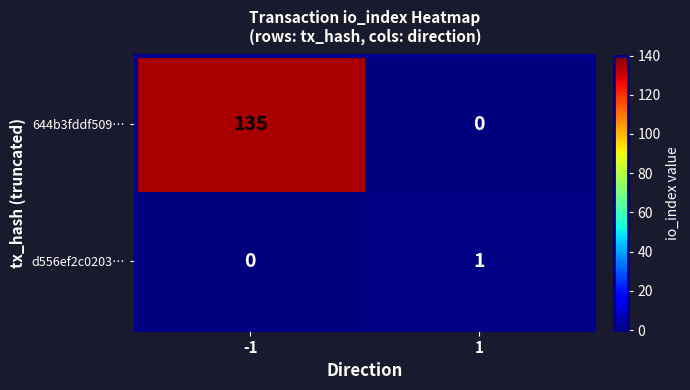

At which category is the sum across all series the highest?

-1